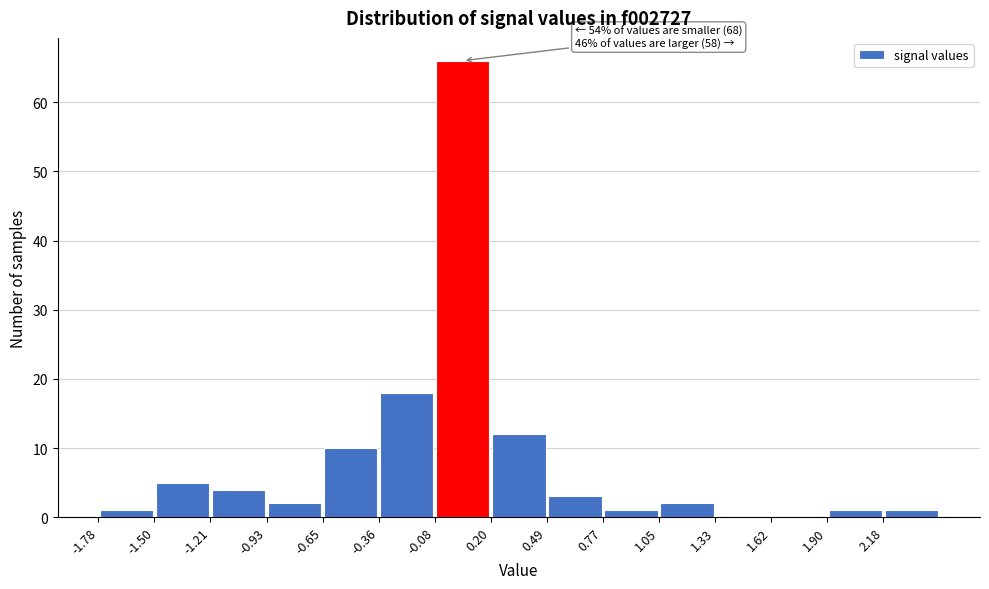

Which range on the x-axis has the tallest bar?

-0.10 to 0.20